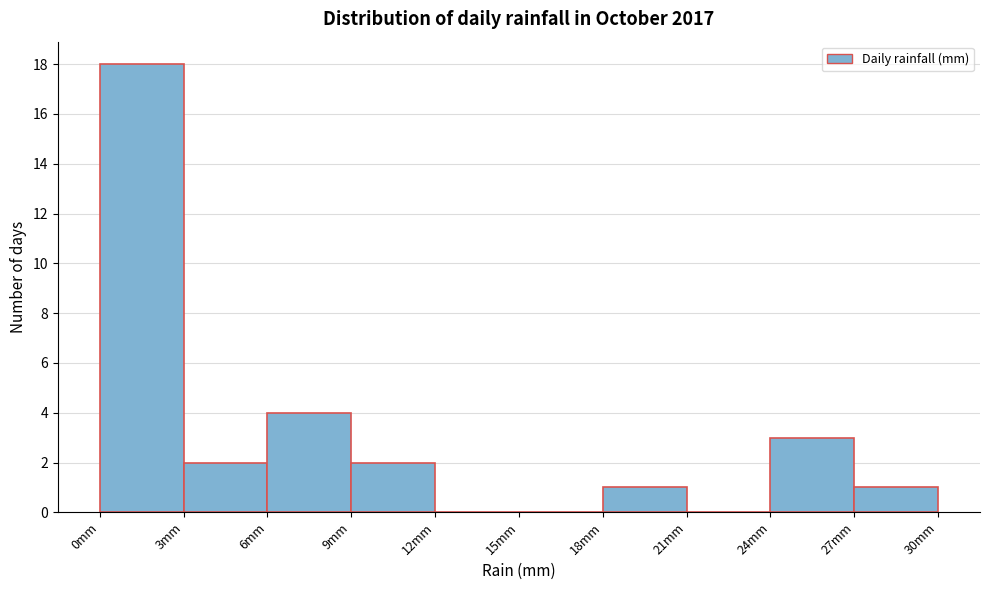

Which range on the x-axis has the tallest bar?

0 to 3